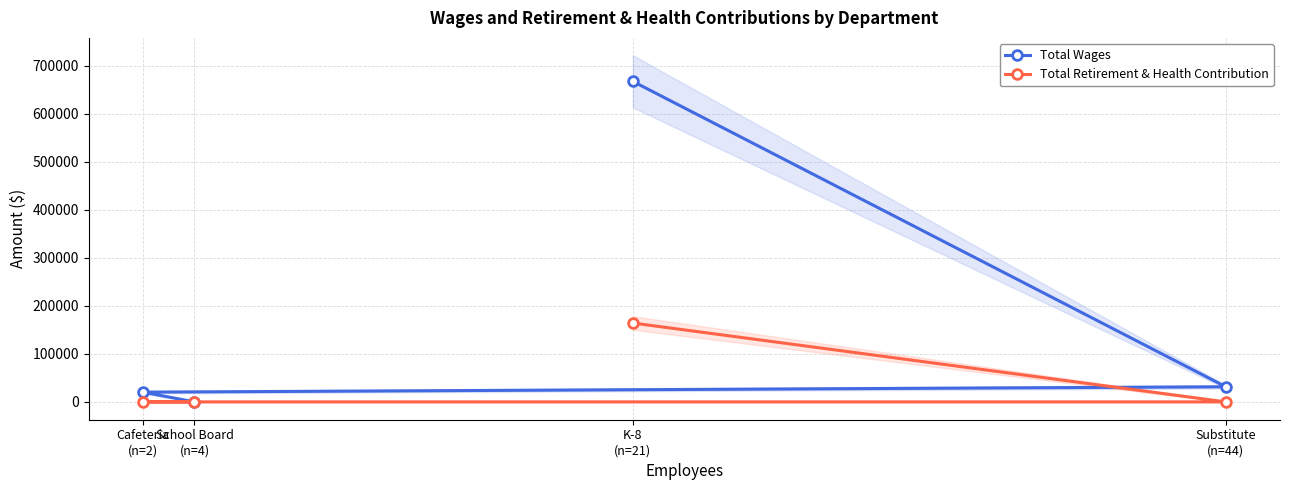

What is the difference between the maximum and minimum values in the Total Wages series?

667254